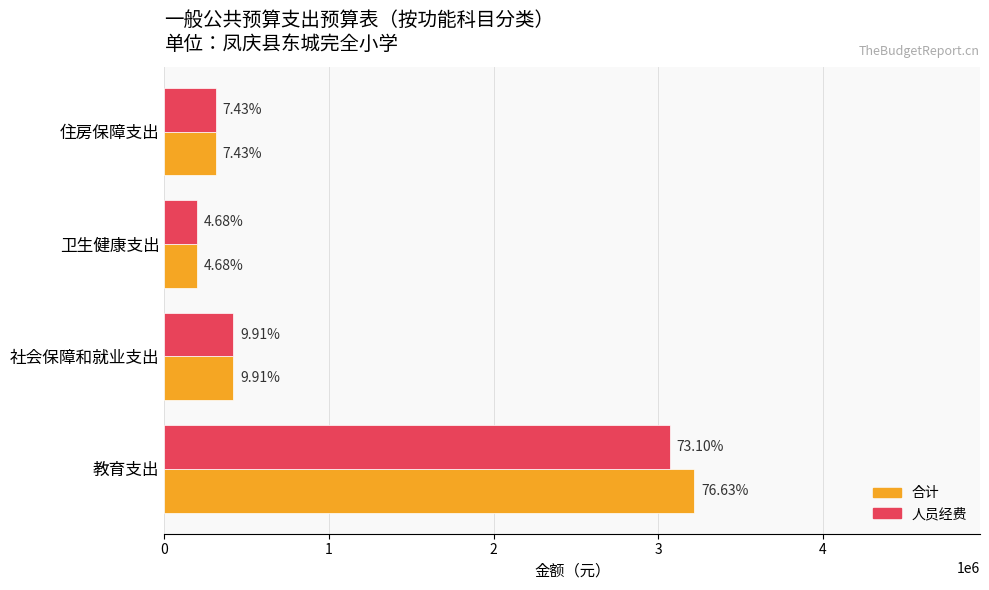

What are all the series names shown in the legend?

合计, 人员经费